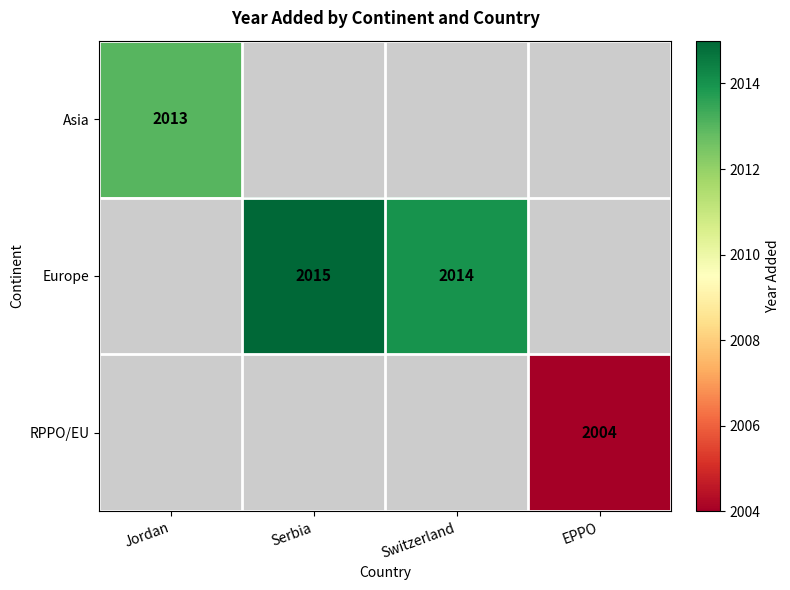

How many data points does each series have?

4